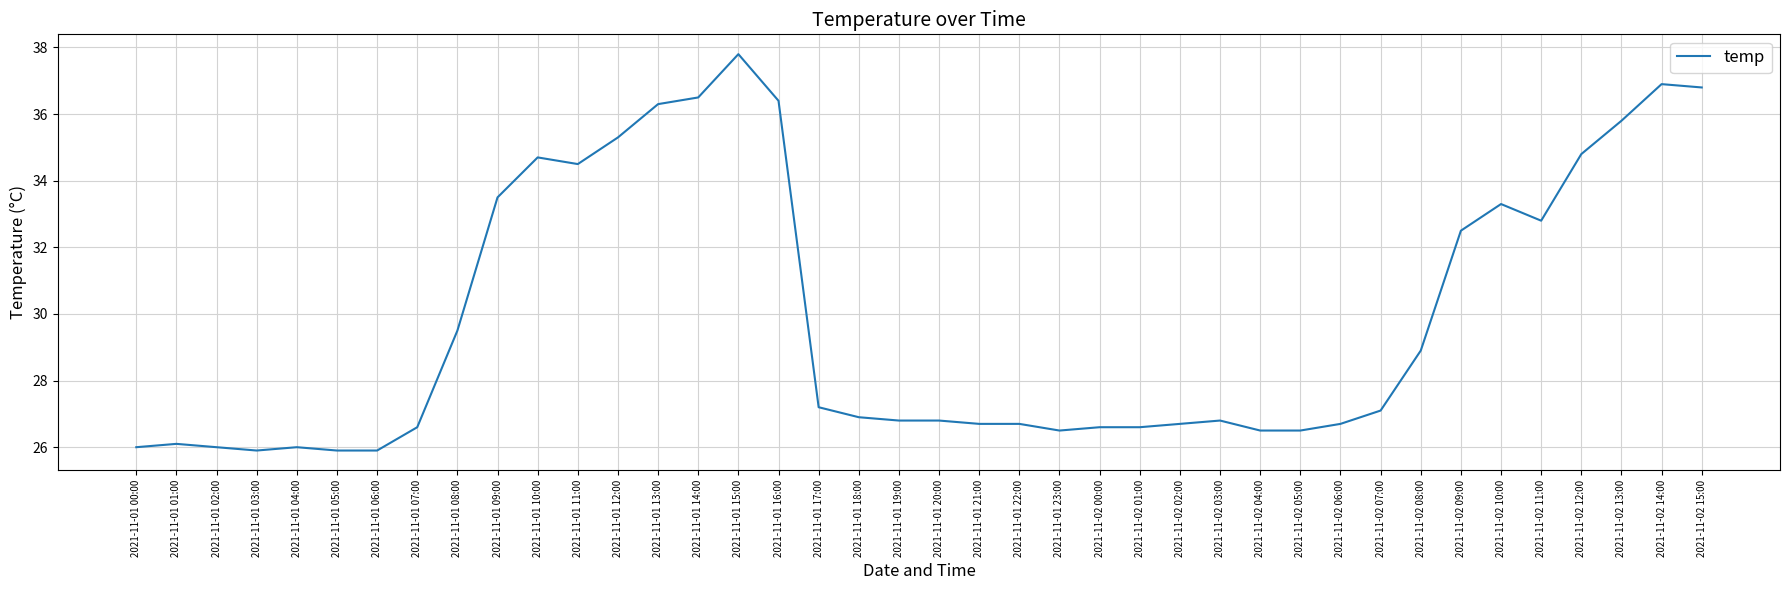

True or false: there are more than 1 points higher than both neighbors.

True